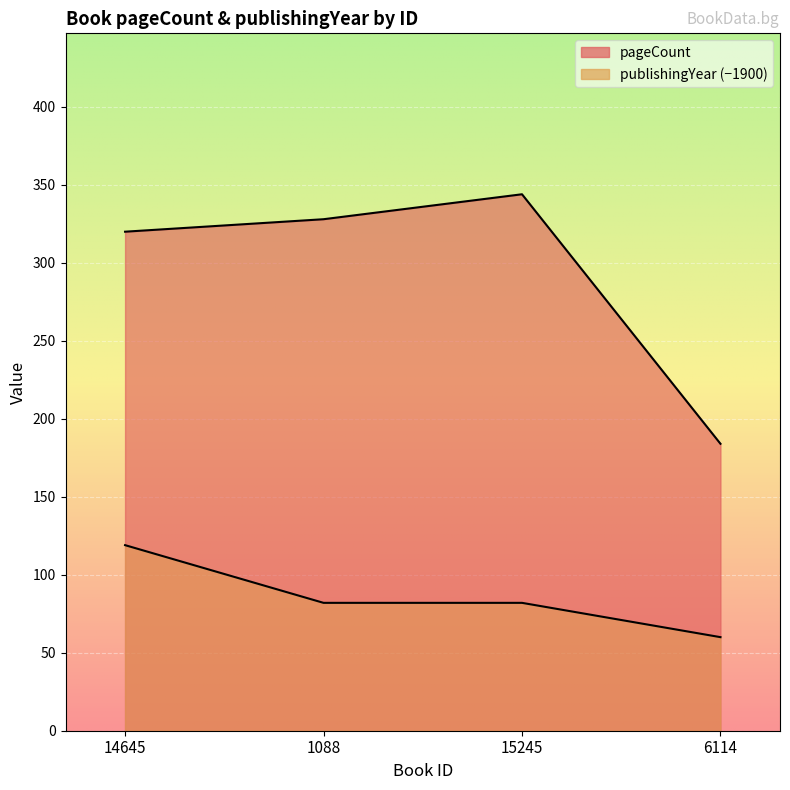

Which series changed the most between 1088 and 15245?

pageCount